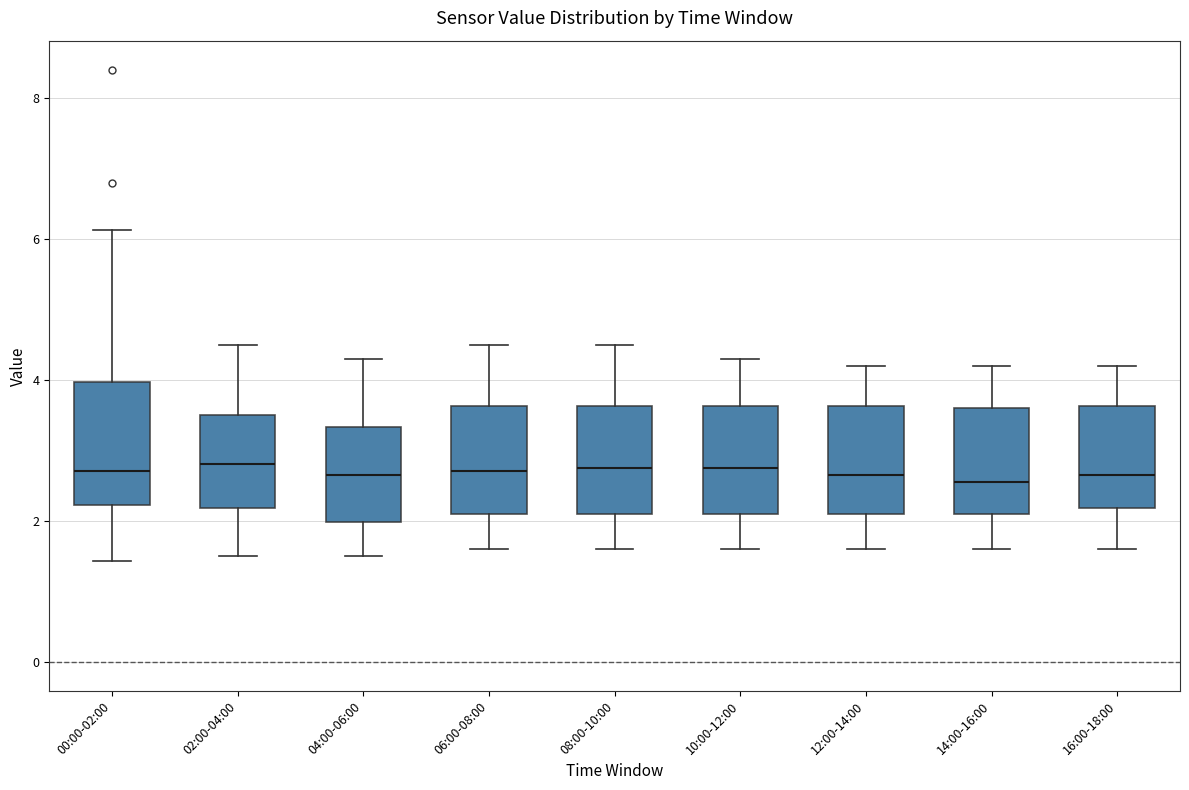

Which box is the tallest, from its lower edge to its upper edge?

00:00-02:00